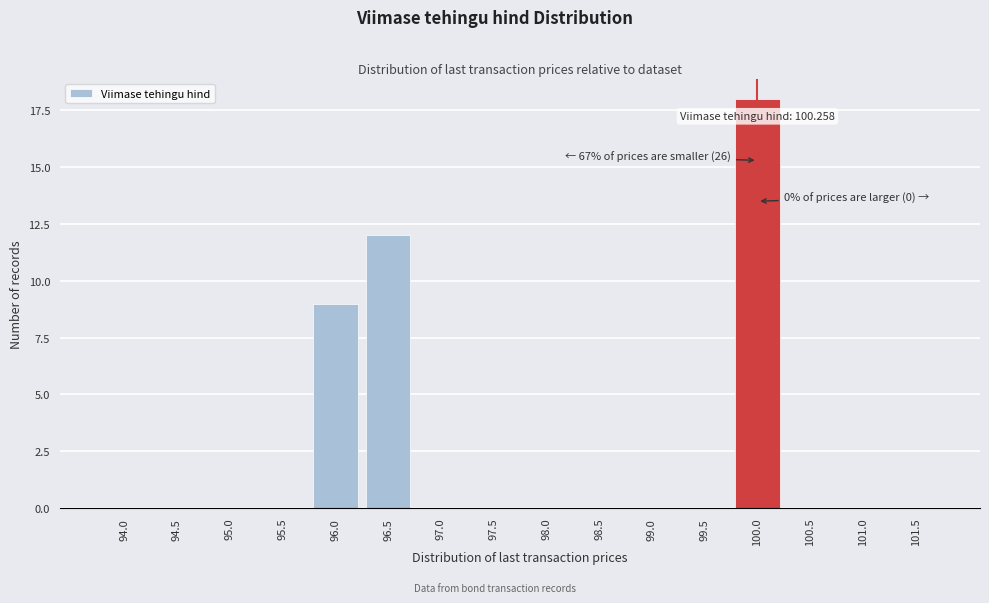

Reading right to left, what are all the values shown in this chart?

101.5=0	101.0=0	100.5=0	100.0=18	99.5=0	99.0=0	98.5=0	98.0=0	97.5=0	97.0=0	96.5=12	96.0=9	95.5=0	95.0=0	94.5=0	94.0=0